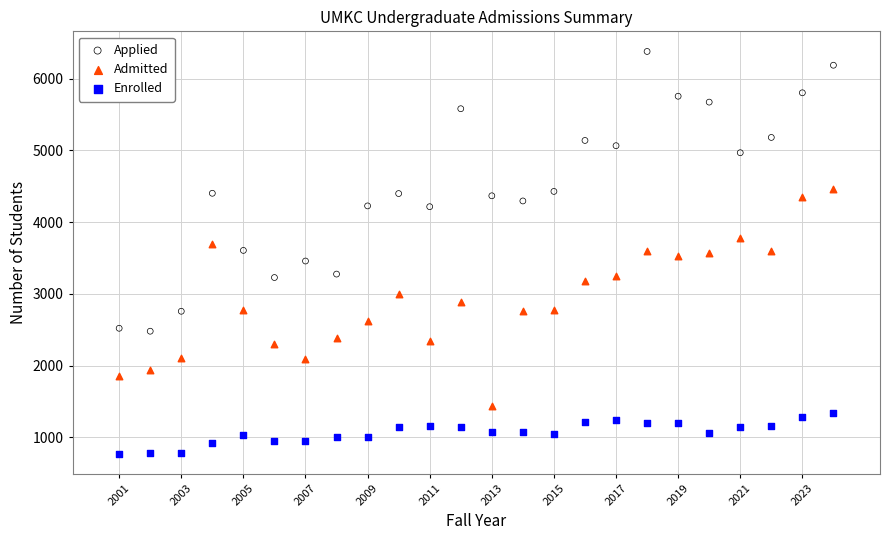

What are all the series names shown in the legend?

Applied, Admitted, Enrolled